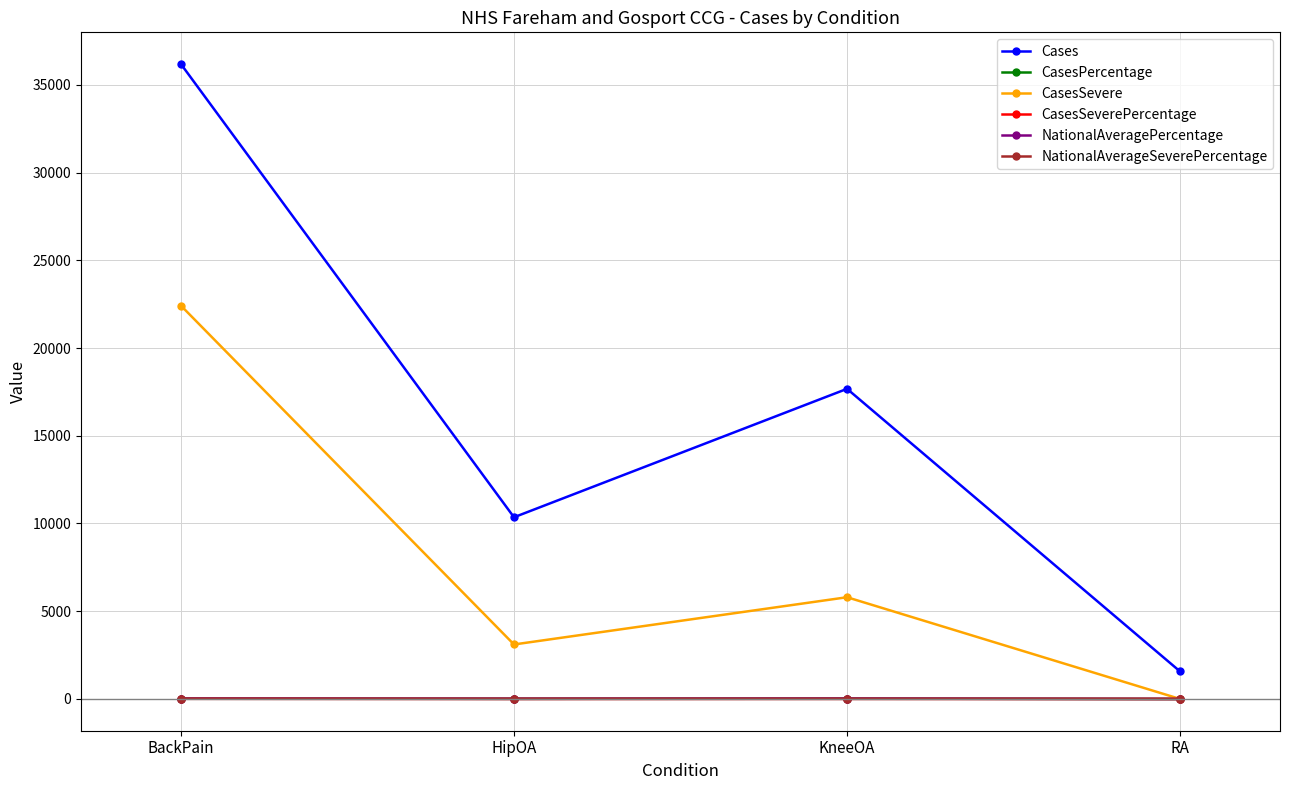

What is the label of the 3rd point from the left?

KneeOA